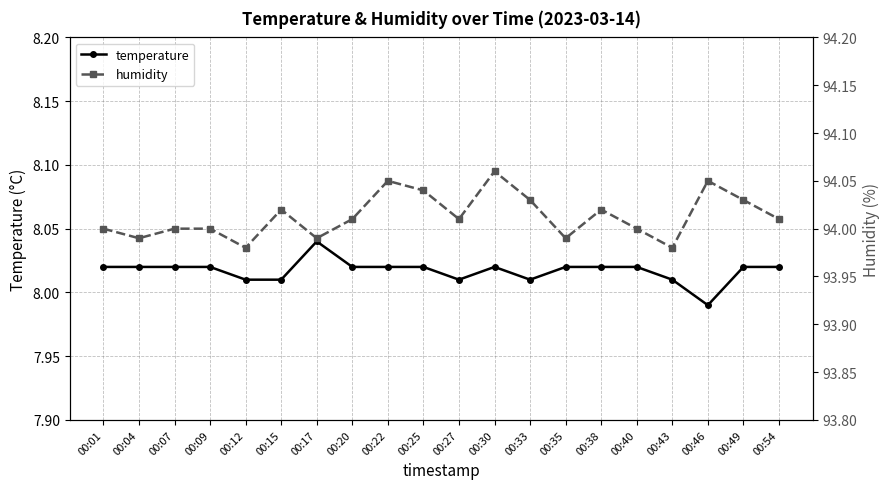

Rank the series by their average value, from lowest to highest.

temperature, humidity